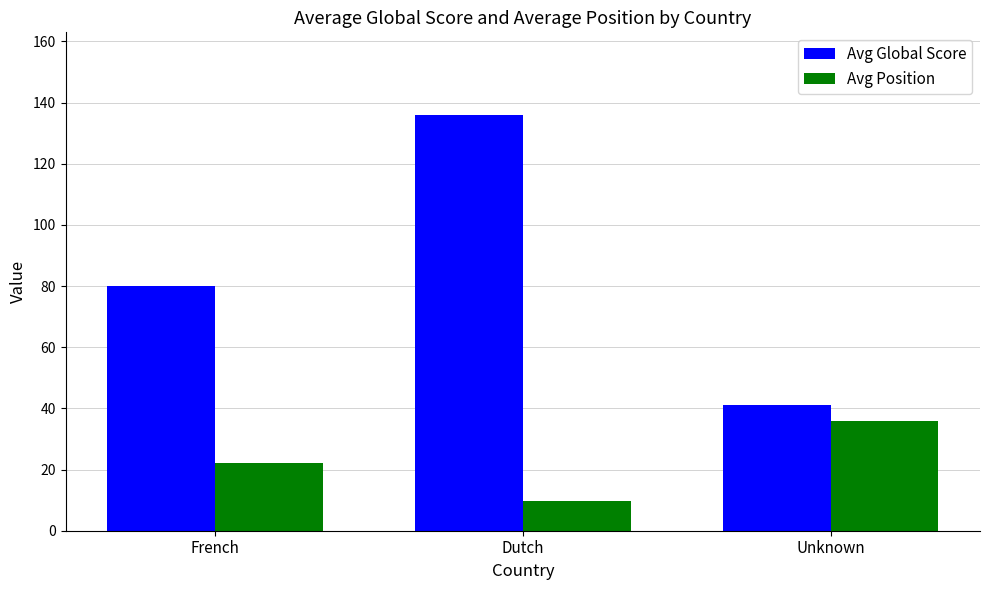

How many groups of bars are there?

3